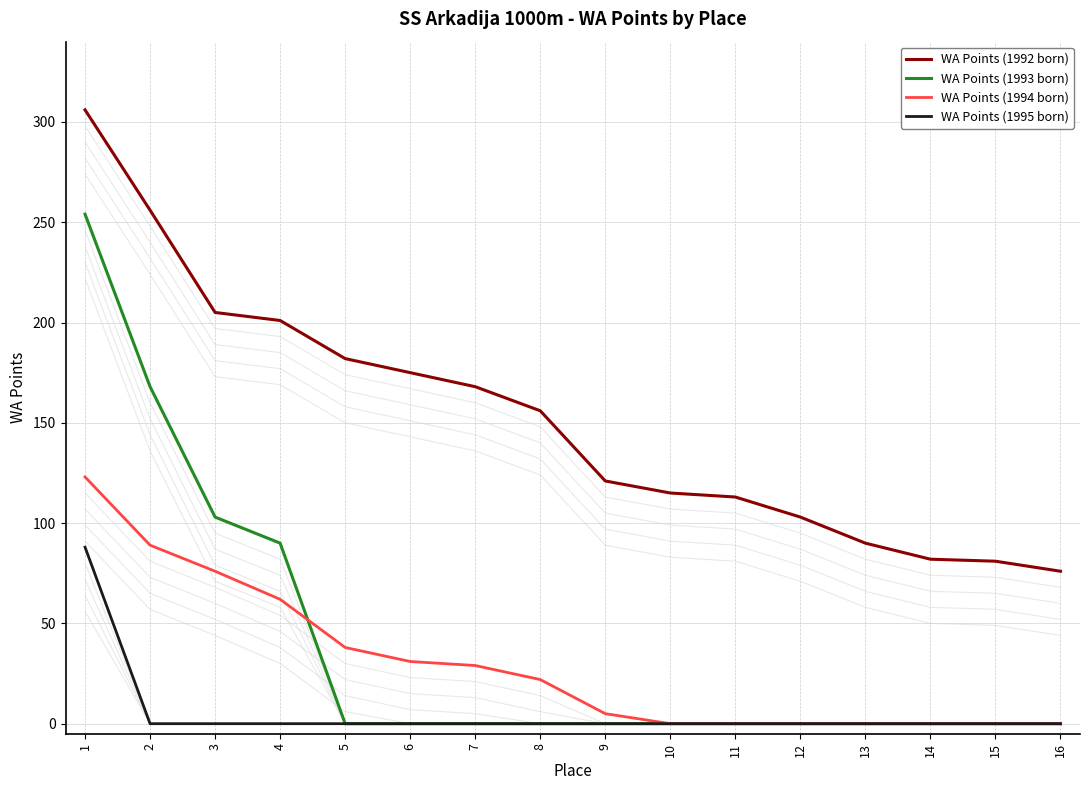

True or false: WA Points (1993 born) and WA Points (1995 born) intersect in this chart.

False